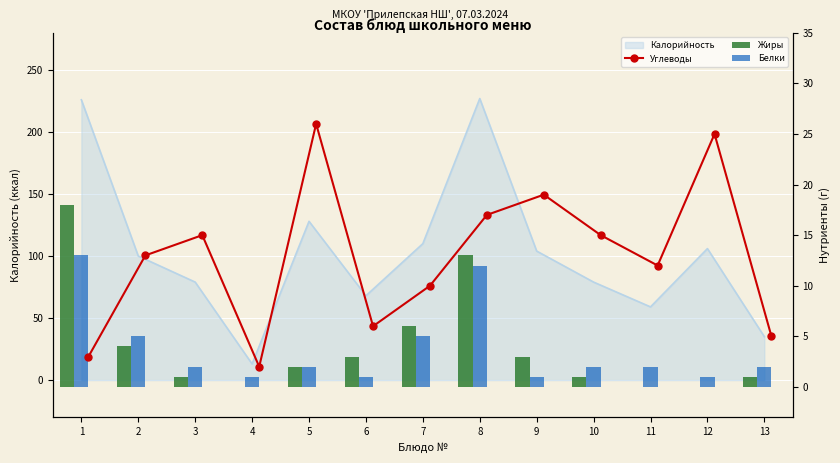

What is the difference between the maximum and minimum values in the Жиры series?

18